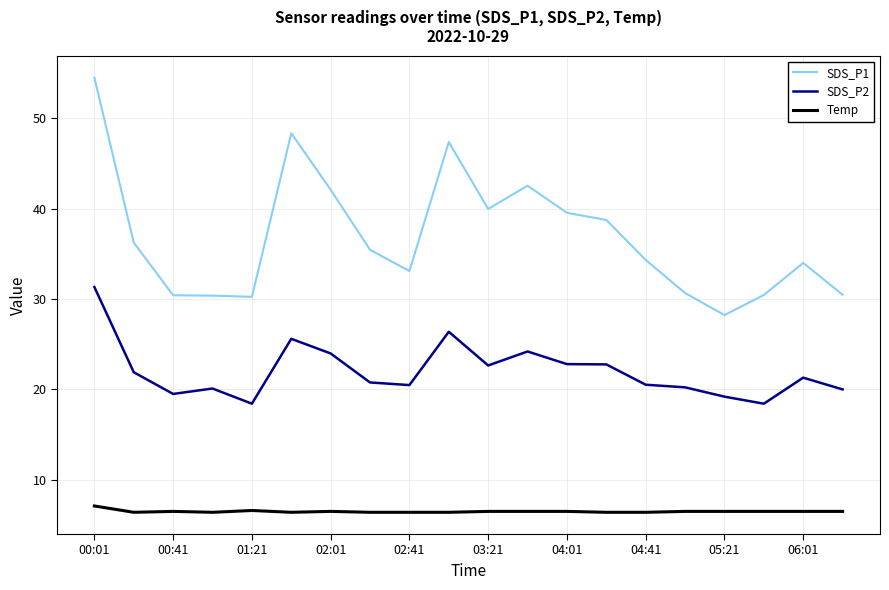

Which series has the largest total across all categories?

SDS_P1